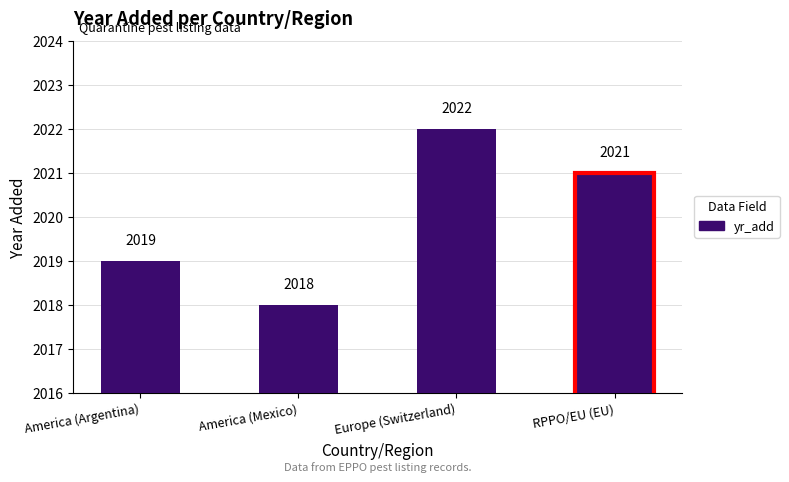

Are the bars grouped side by side (vs. stacked)?

No